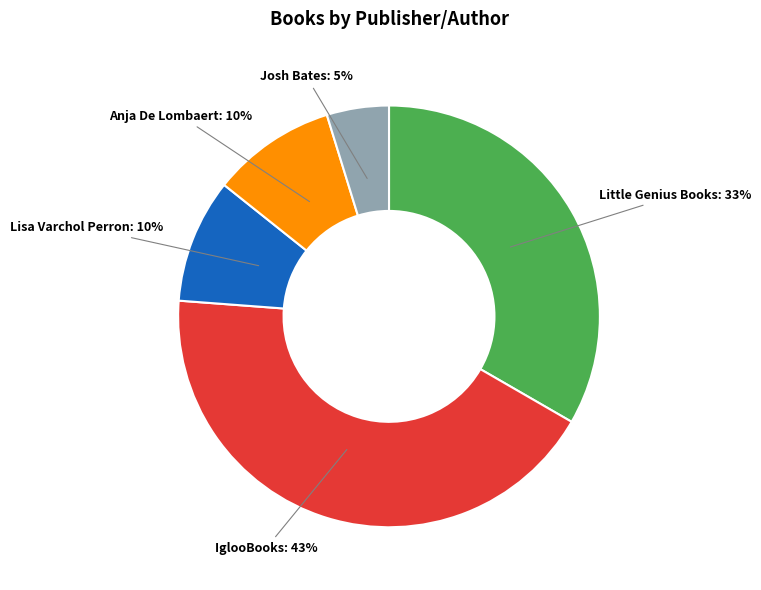

Is the sum of IglooBooks and Lisa Varchol Perron greater than half?

Yes